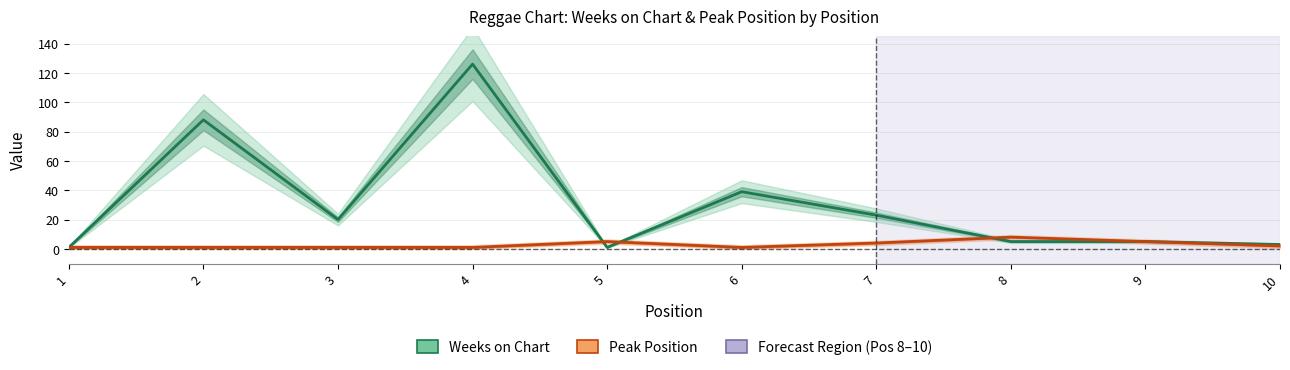

Which series has the largest range (max minus min)?

Weeks on Chart